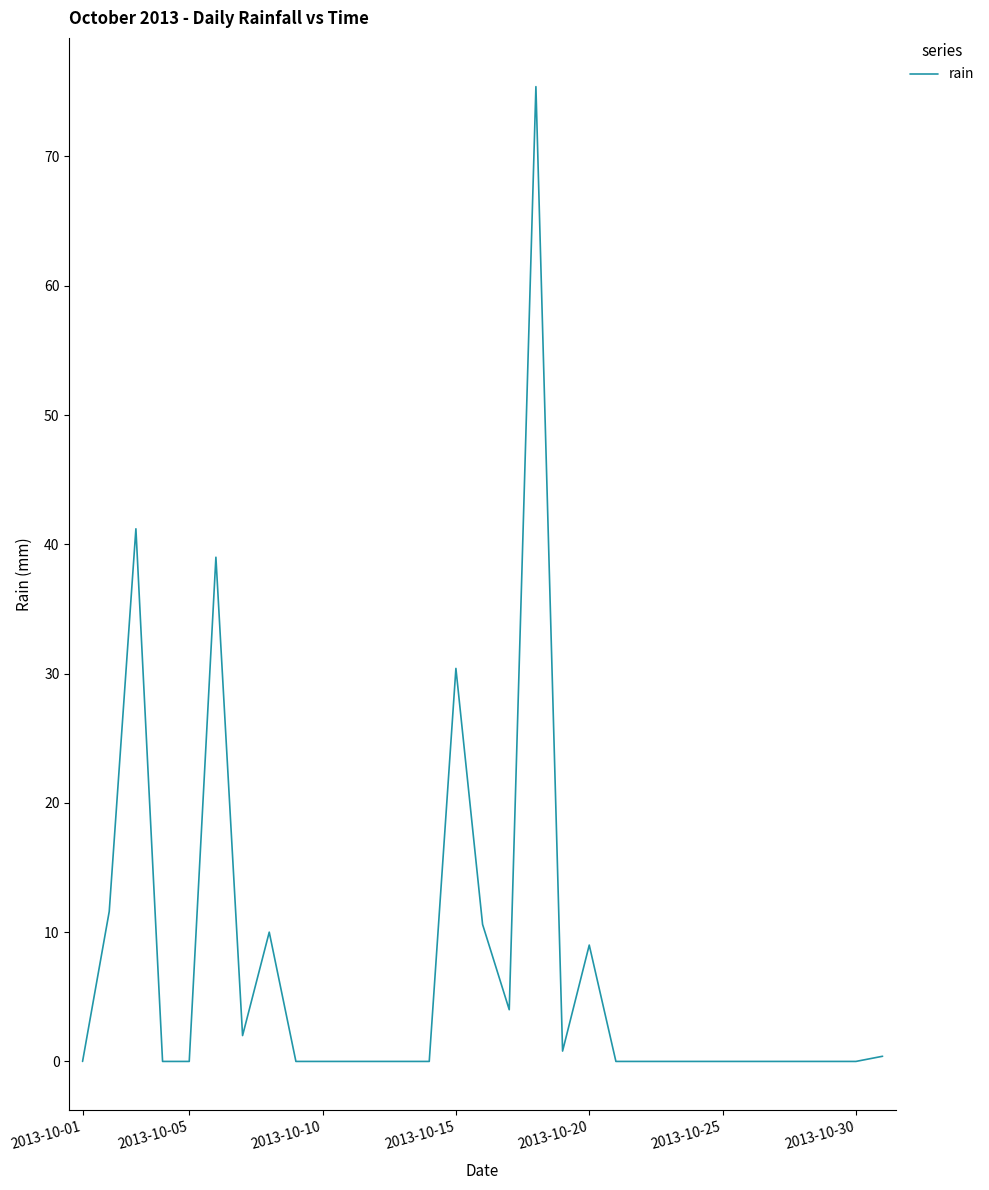

What is the maximum value shown in the chart?

75.4